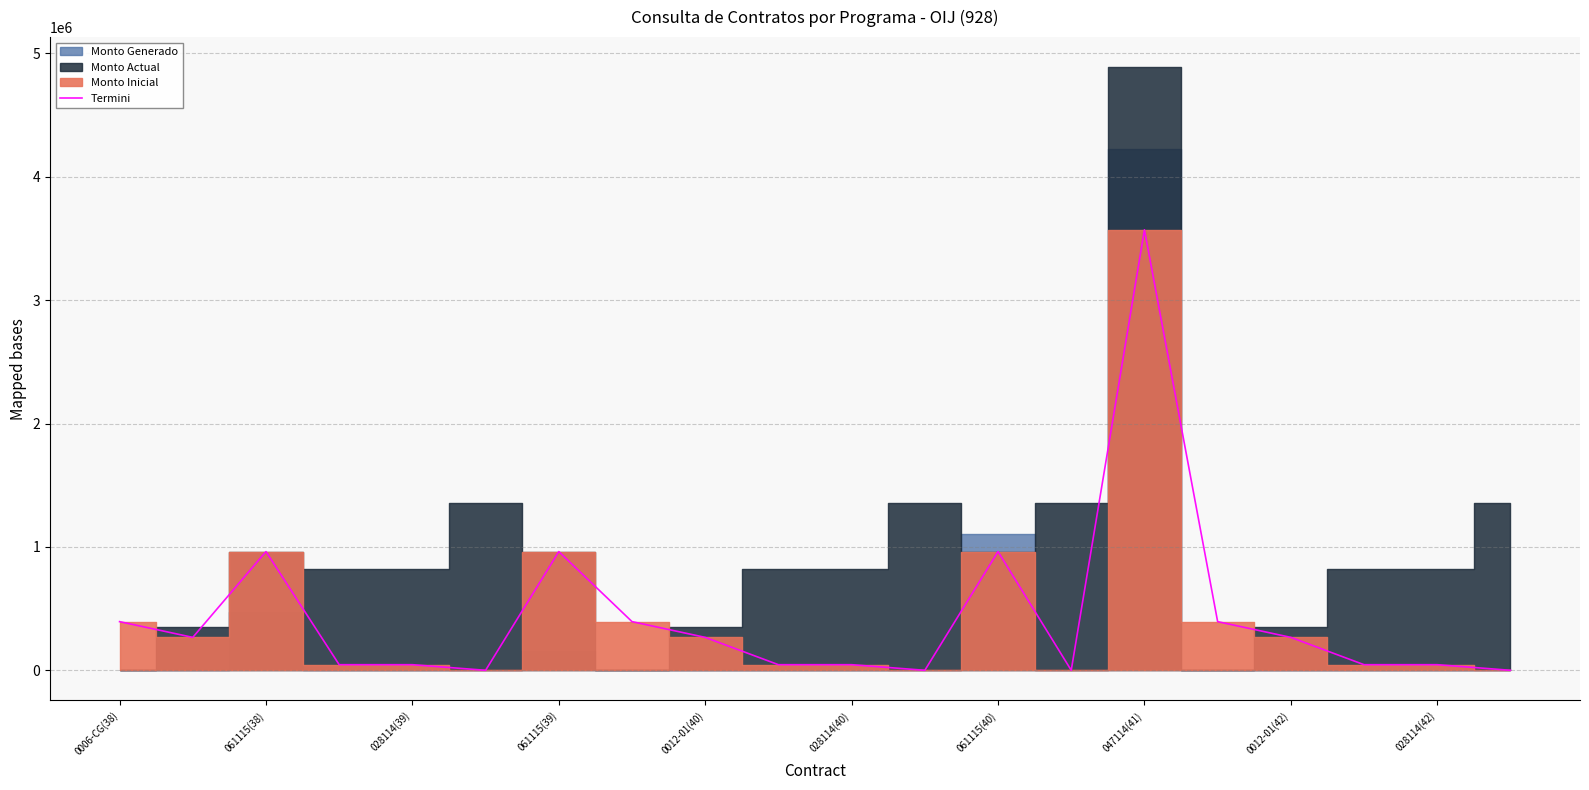

At which label does Termini reach its peak?

047114(41)